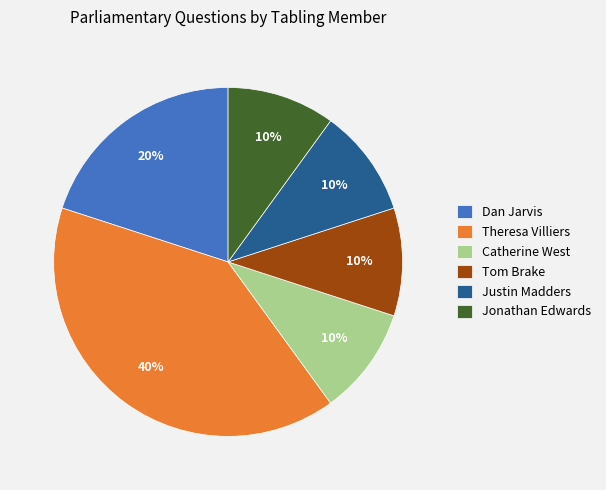

To the nearest percent, what portion does Catherine West represent?

10%